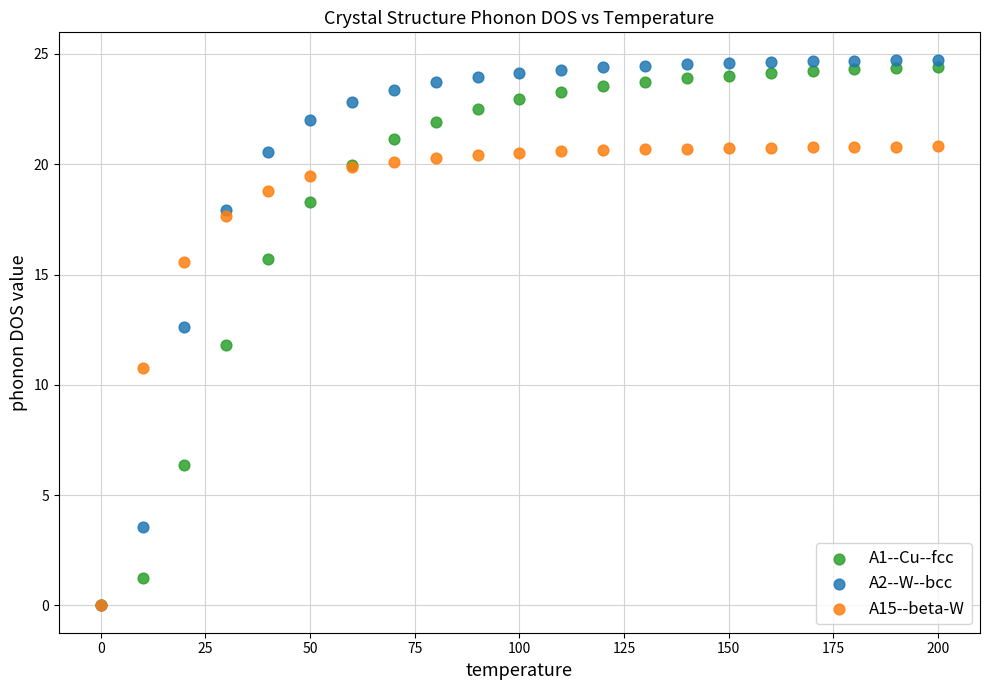

Which series has the widest spread of Y values?

A2--W--bcc